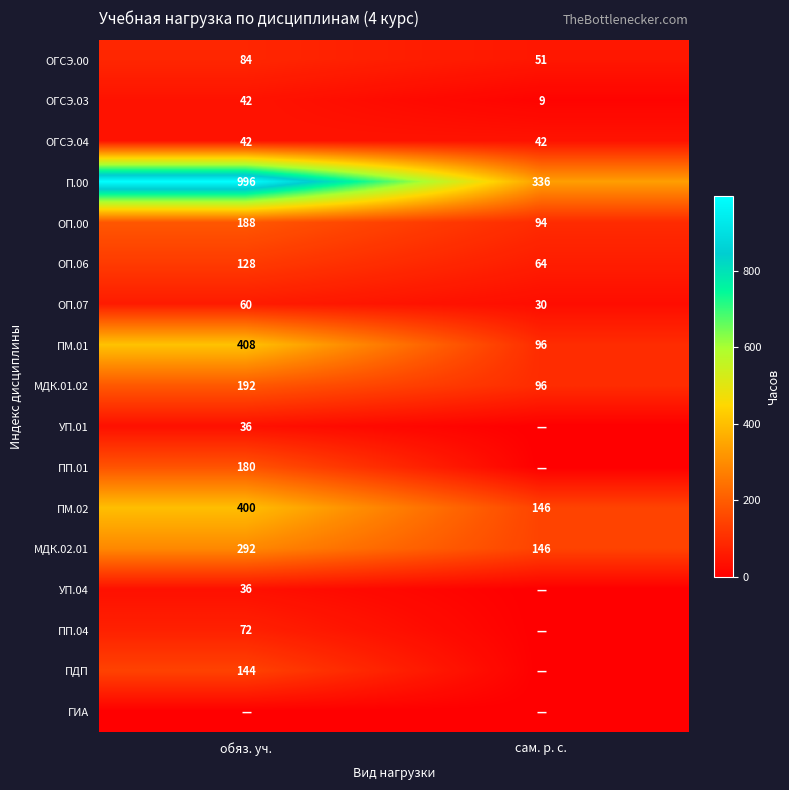

True or false: ПП.04 has a value of 72 at обяз. уч..

True